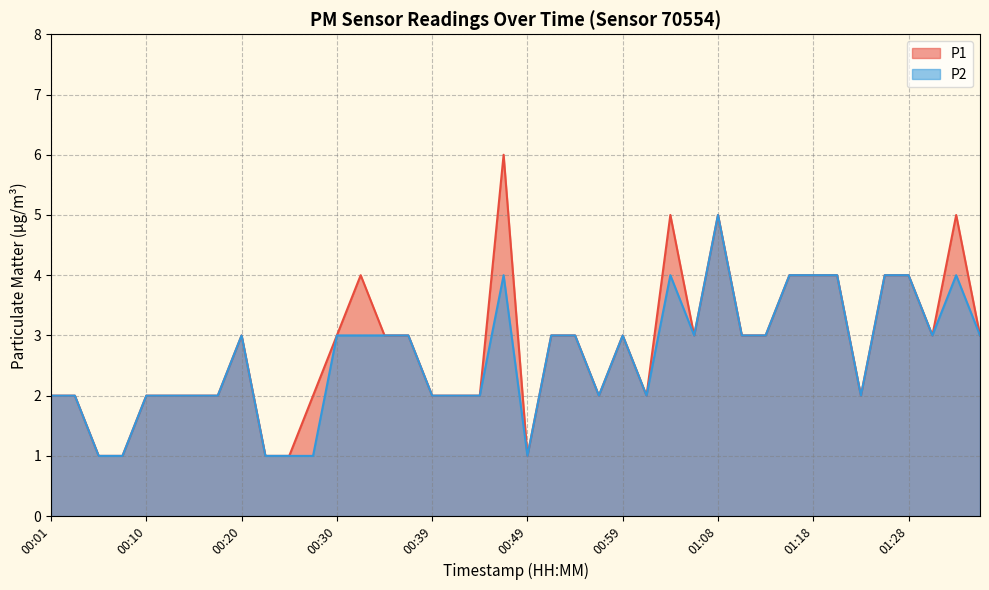

Which series has the largest range (max minus min)?

P1